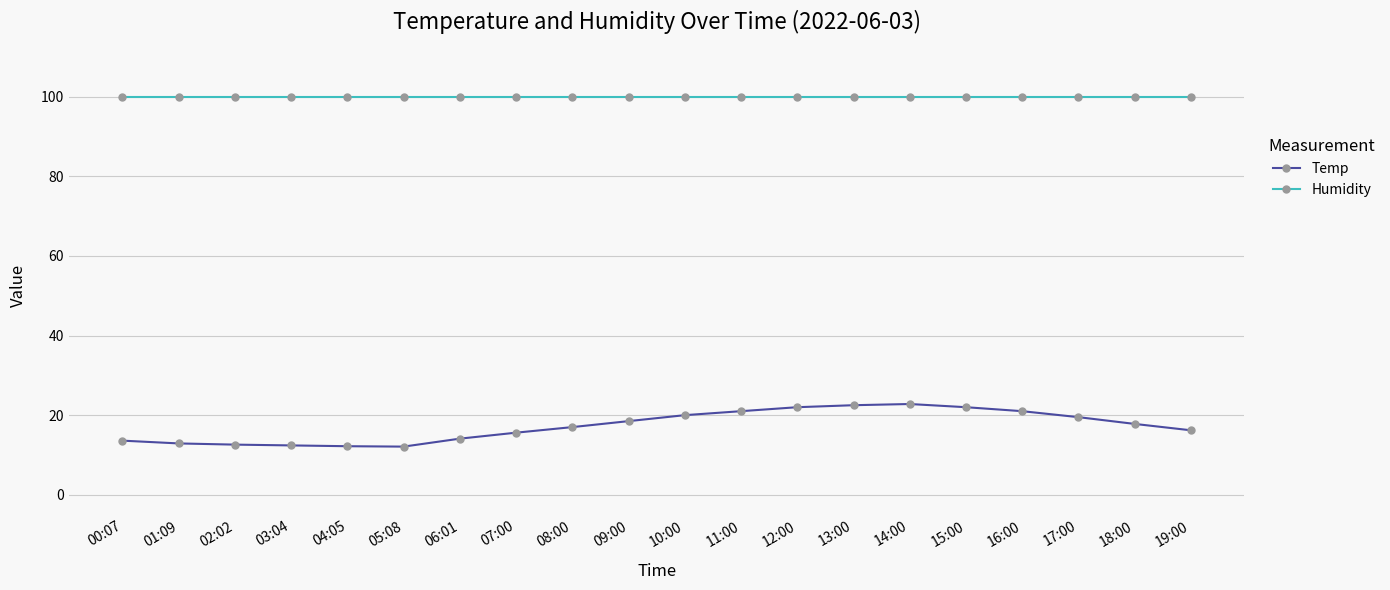

The value of Humidity at 17:00 is 99.9. True or false?

True